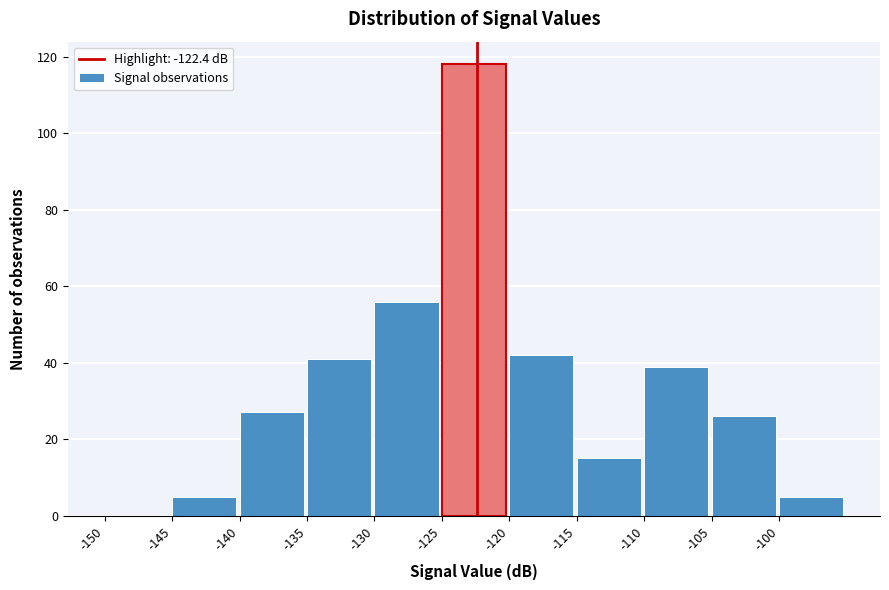

What is the height of the bar covering -140 to -135 on the x-axis? The values are not printed on the chart, so give them approximately, as read against the axis.

28